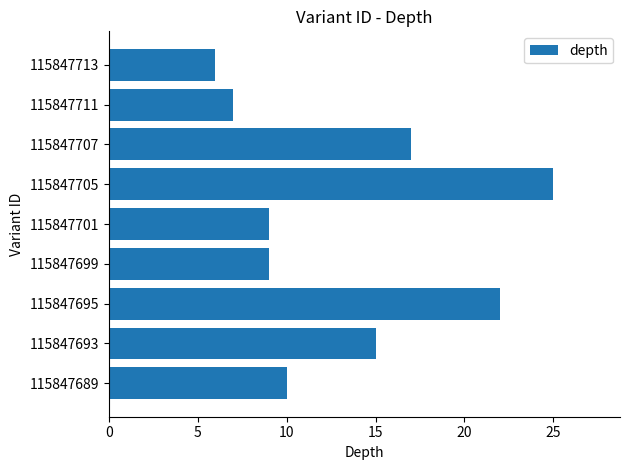

Which label corresponds to the smallest value in the chart?

115847713